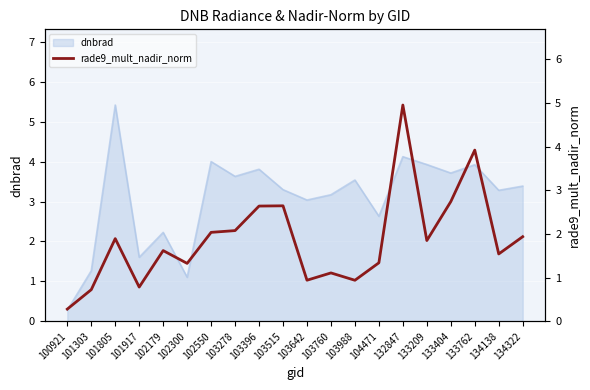

Where is the data nearest to the value 2?

102550